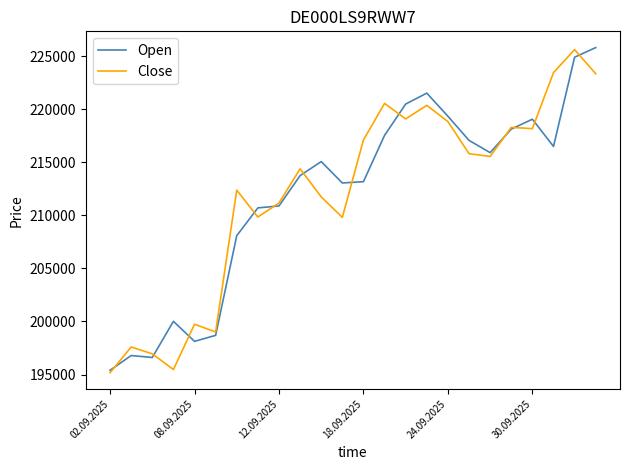

What is the minimum value for Open?

195398